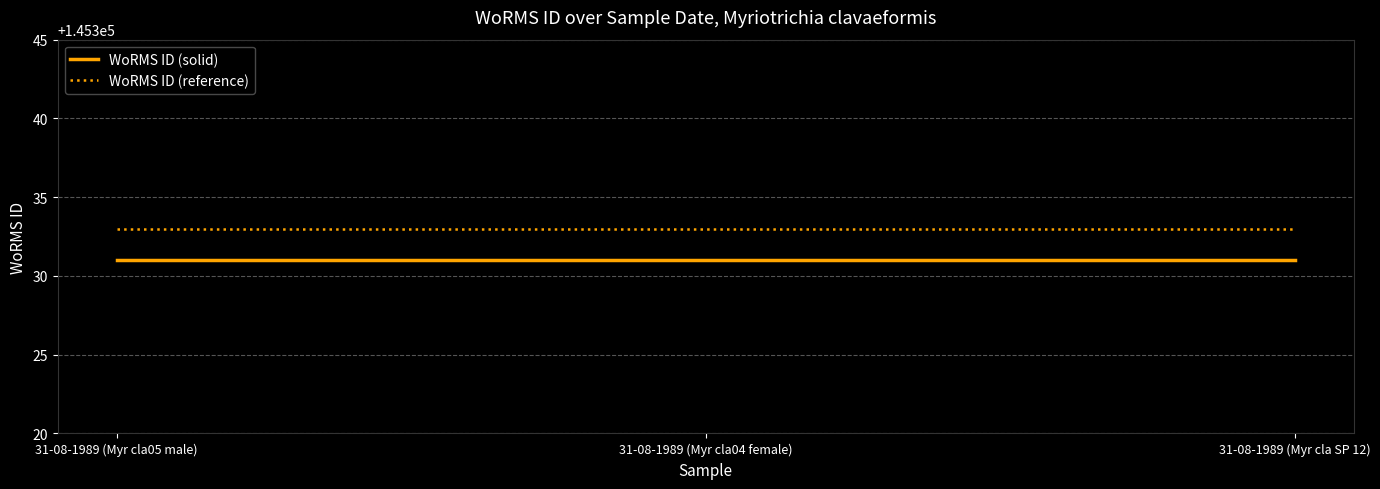

Reading left to right, what are all the values shown in this chart?

WoRMS ID (solid): 31-08-1989 (Myr cla05 male)=145331	31-08-1989 (Myr cla04 female)=145331	31-08-1989 (Myr cla SP 12)=145331
WoRMS ID (reference): 31-08-1989 (Myr cla05 male)=145333	31-08-1989 (Myr cla04 female)=145333	31-08-1989 (Myr cla SP 12)=145333